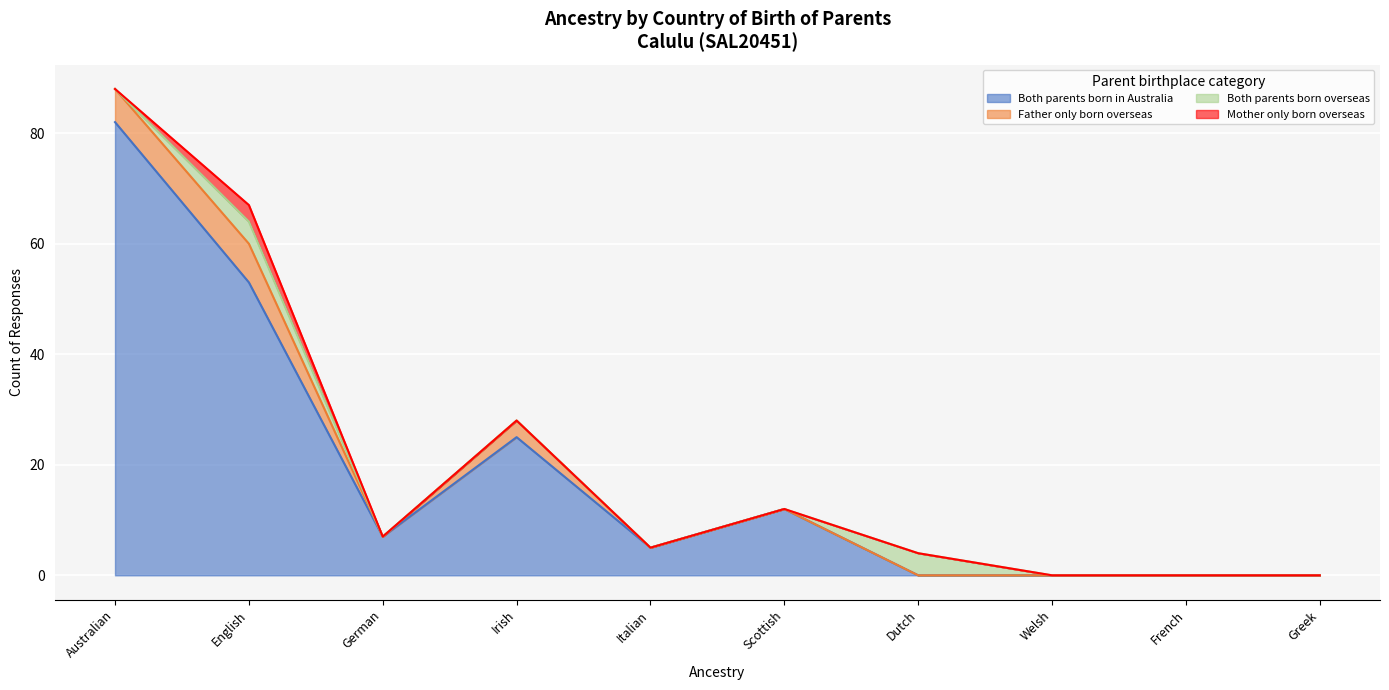

What is the difference between the highest and lowest values at English?

50